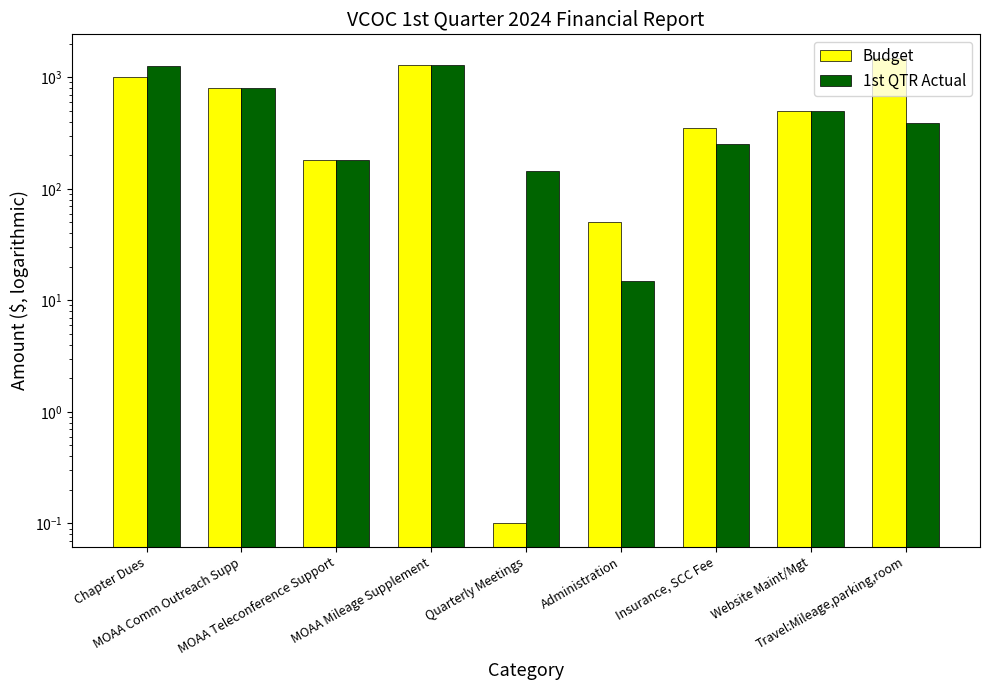

Reading left to right, transcribe all the data shown in this chart.

Budget: 1000.0	800.0	180.0	1300.0	0.1	50.0	350.0	500.0	1500.0
1st QTR Actual: 1259.9	800.0	180.0	1300.0	143.1	15.0	250.0	500.0	386.9